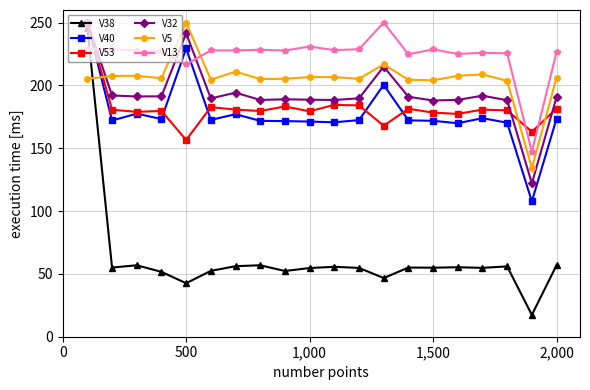

True or false: V53 and V5 cross at least once.

True